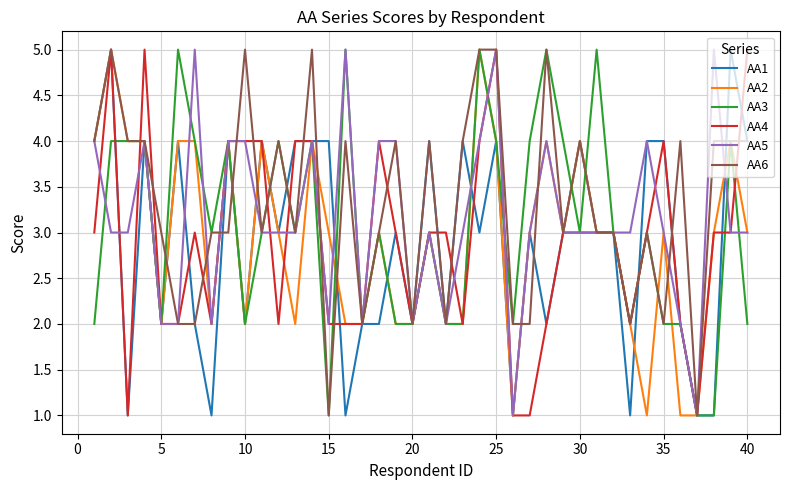

What is the greatest value displayed?

5